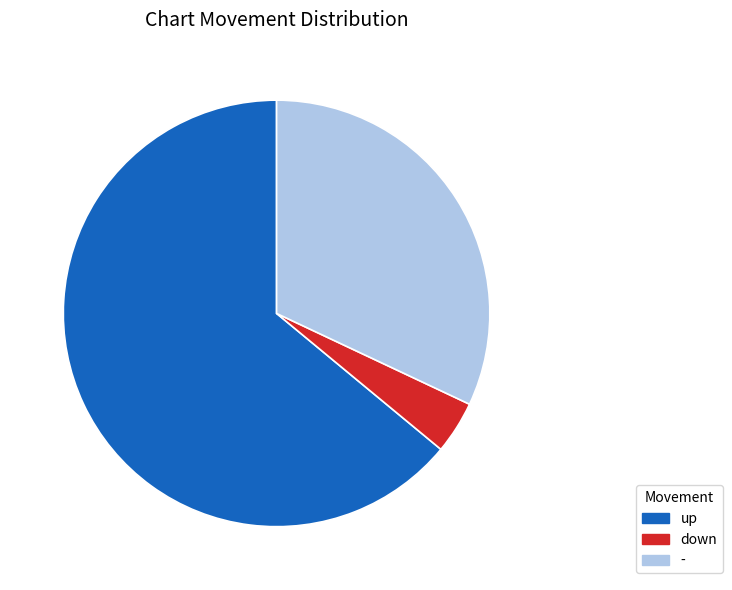

Is the sum of up and - greater than half?

Yes